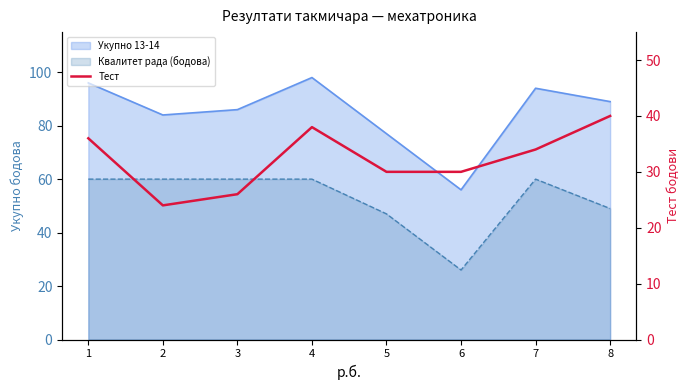

Reading left to right, transcribe all the data shown in this chart.

1=36	2=24	3=26	4=38	5=30	6=30	7=34	8=40